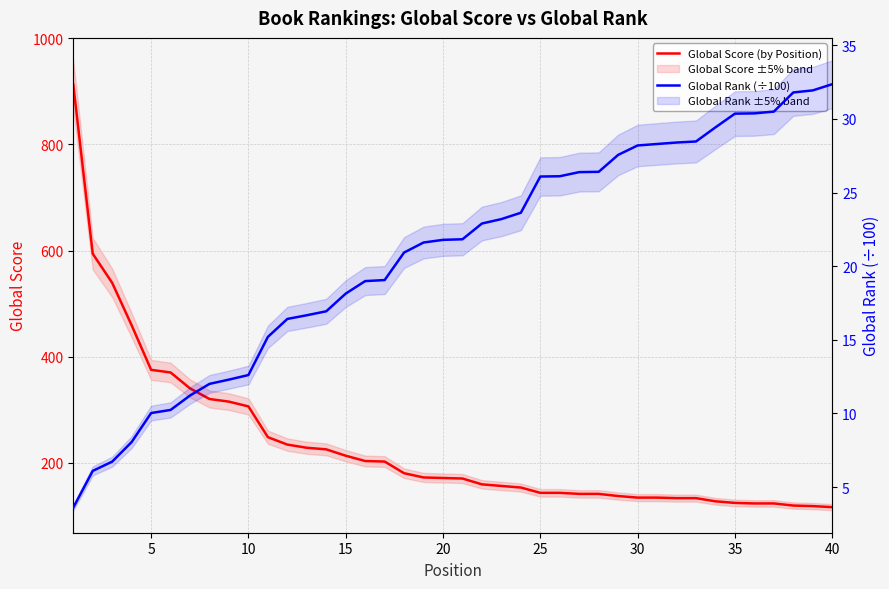

True or false: Global Rank (÷100) and Global Score (by Position) cross at least once.

False